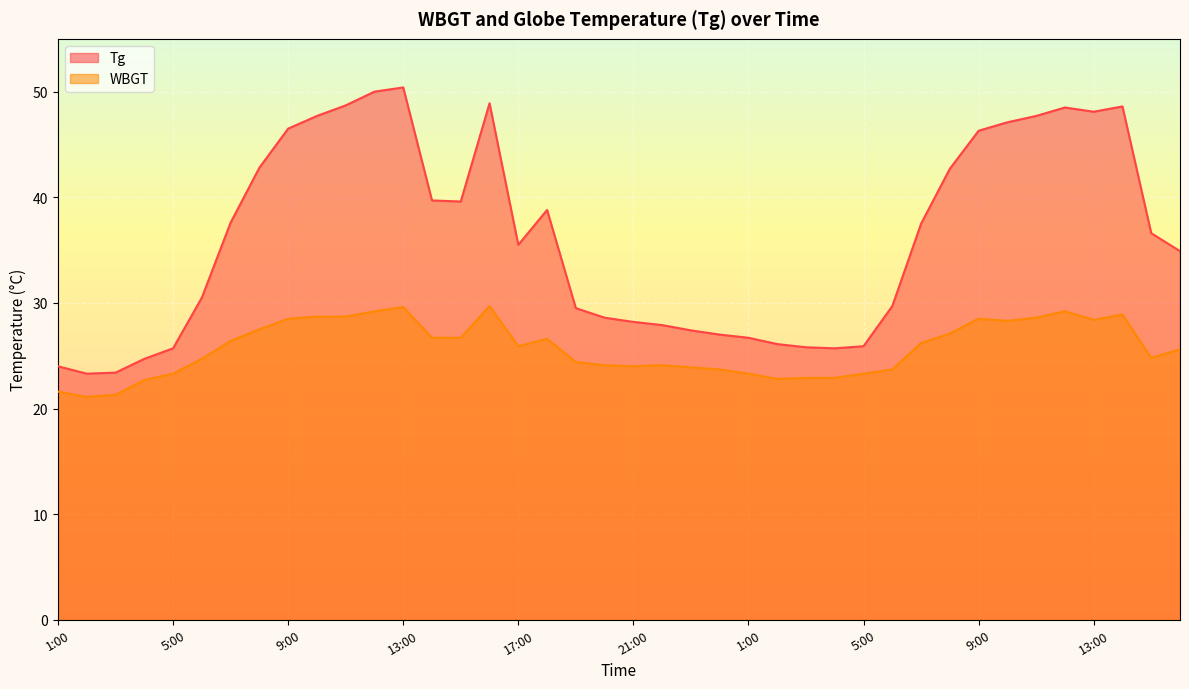

The Tg series shows 49.1 at 22:00. True or false?

False